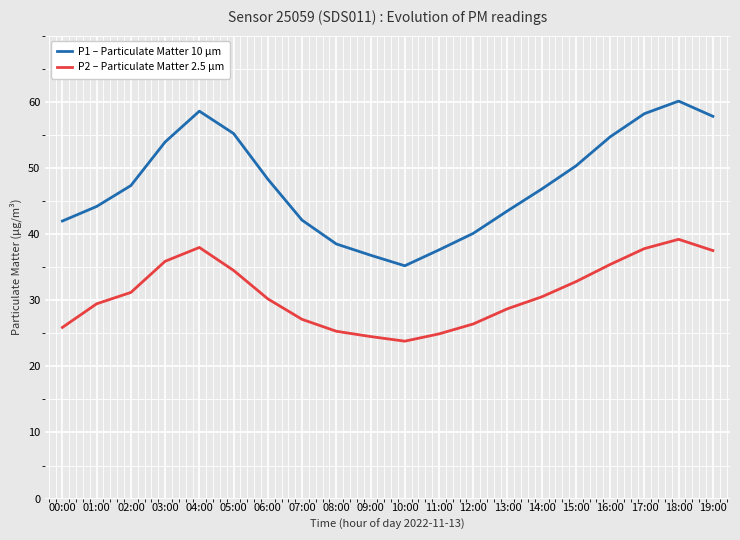

What is the spread (max minus min) of values at 18:00?

20.9